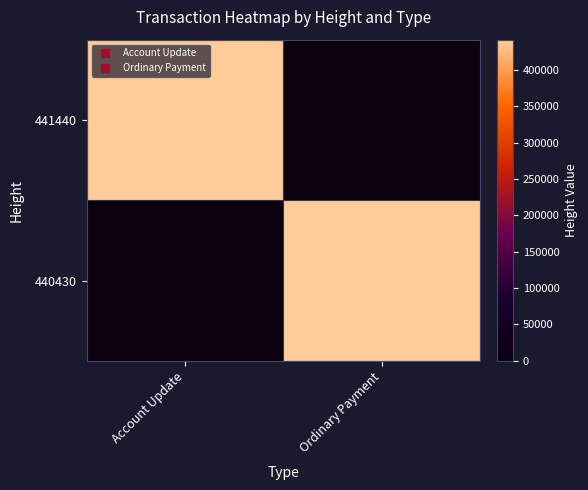

Reading left to right, list all the values displayed in this chart.

441440: Account Update=441440	Ordinary Payment=0
440430: Account Update=0	Ordinary Payment=440430